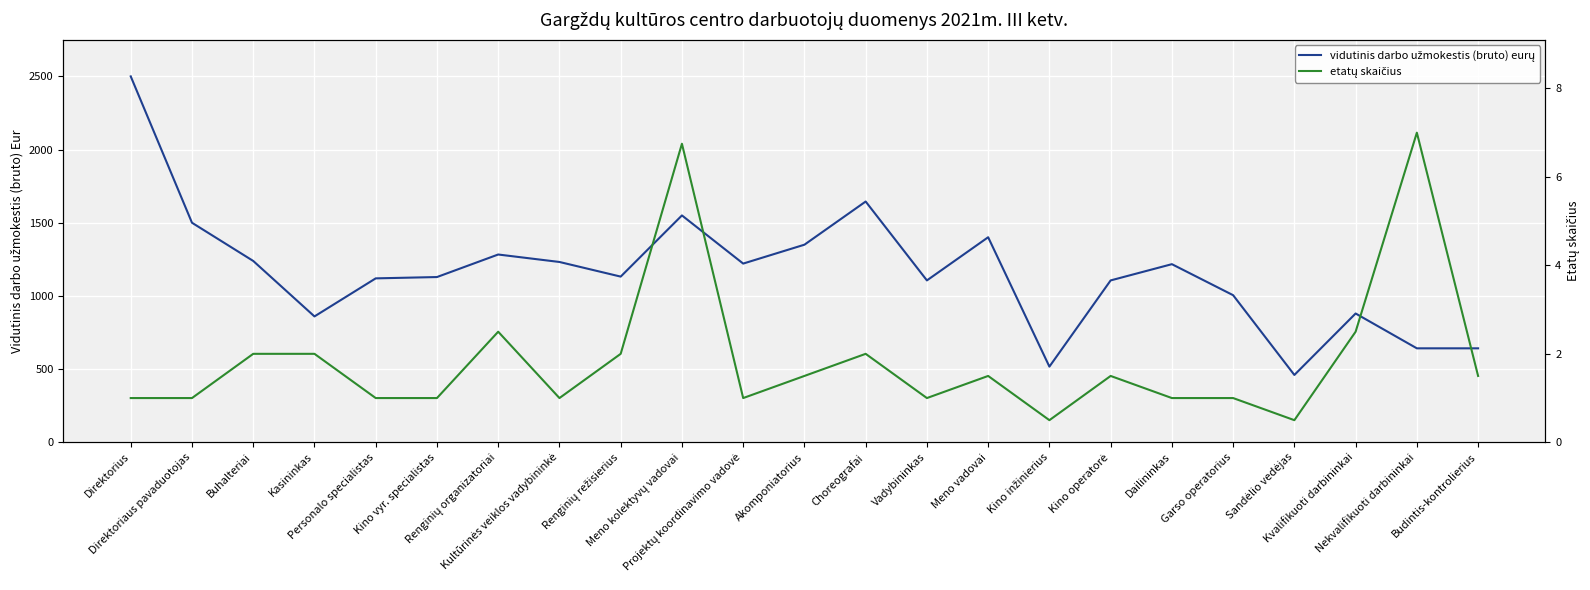

How many data points in etatų skaičius are above 1?

12